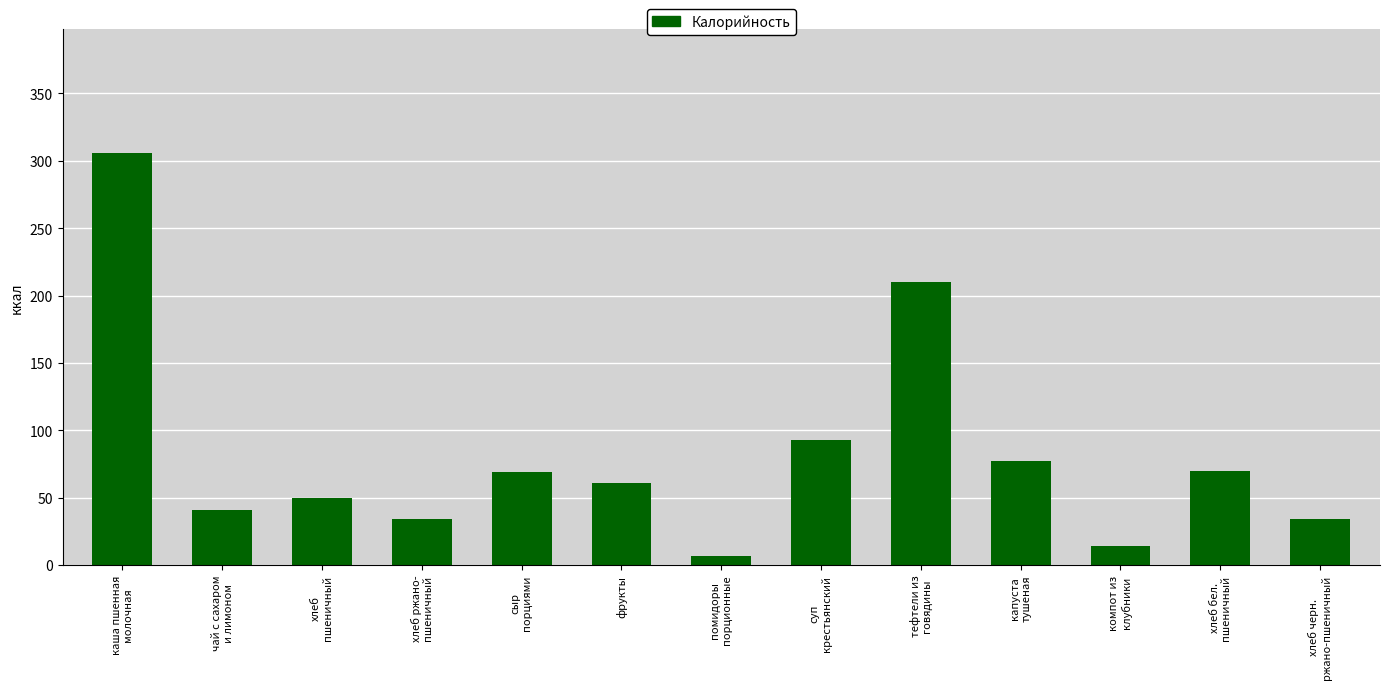

What is the value of the 5th bar from the left?

69